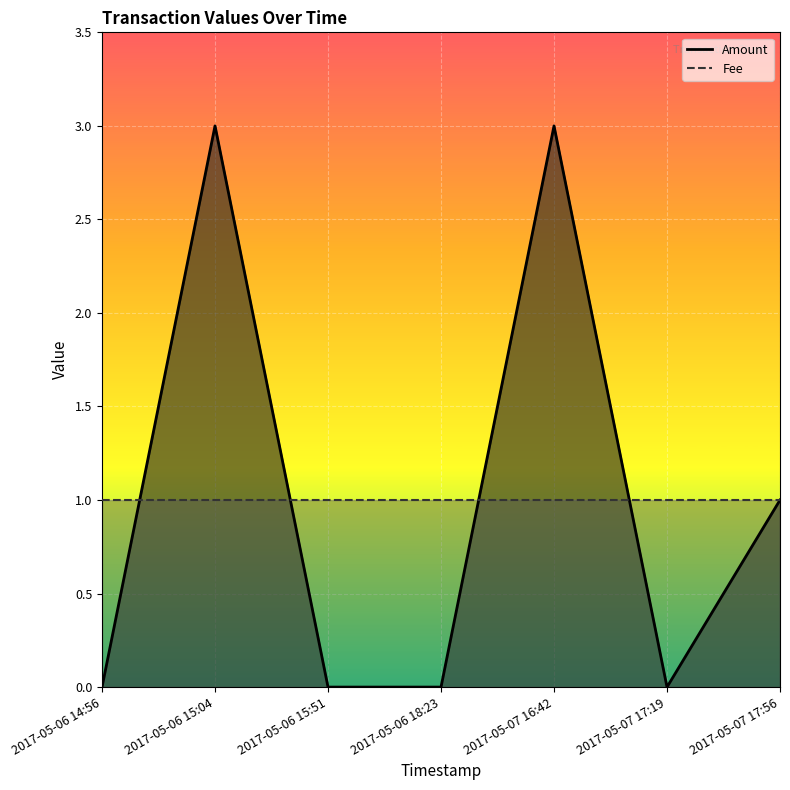

What is the difference between the Amount values at 2017-05-06 14:56 and 2017-05-07 16:42?

3